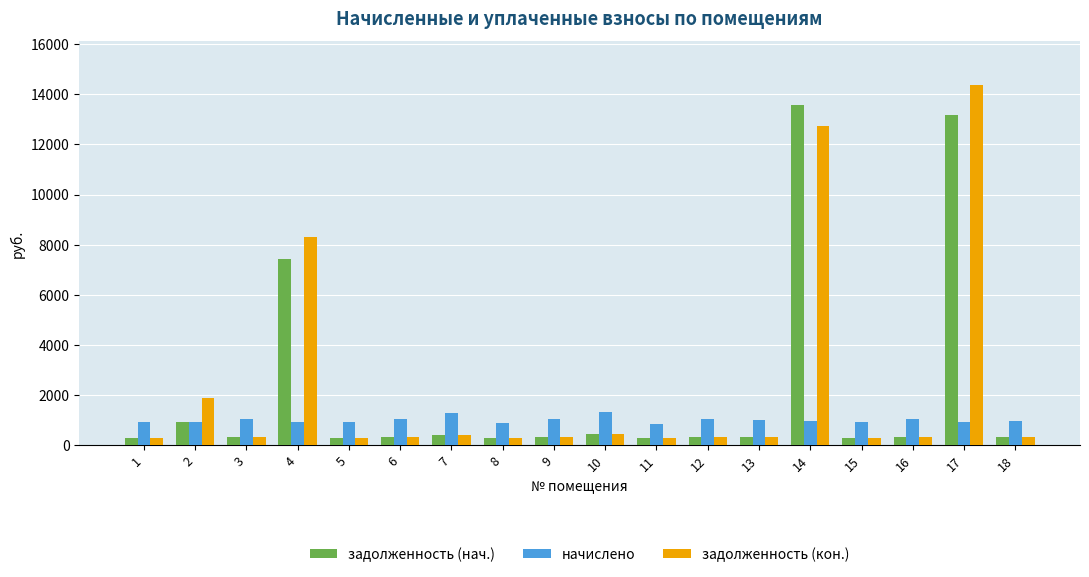

At how many categories does at least one series exceed 10657?

2